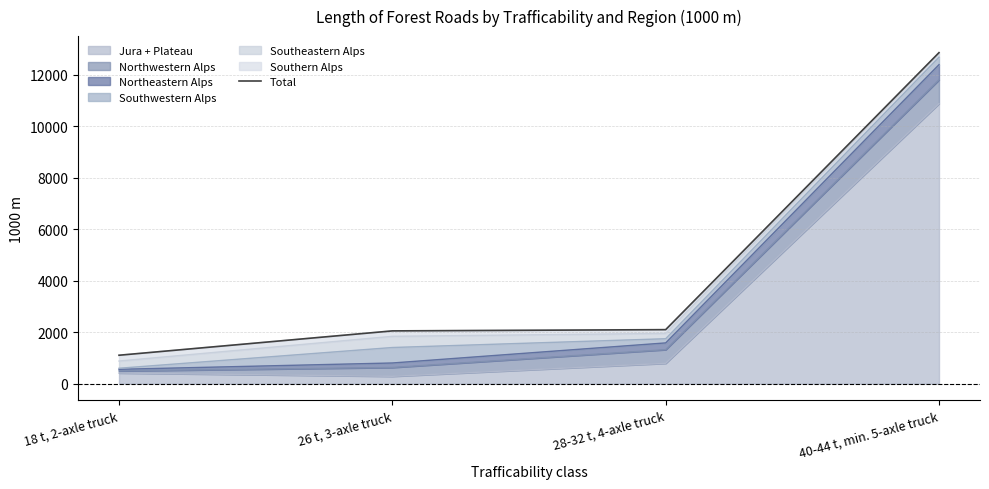

Is it true that the value at 28-32 t, 4-axle truck is 645?

False